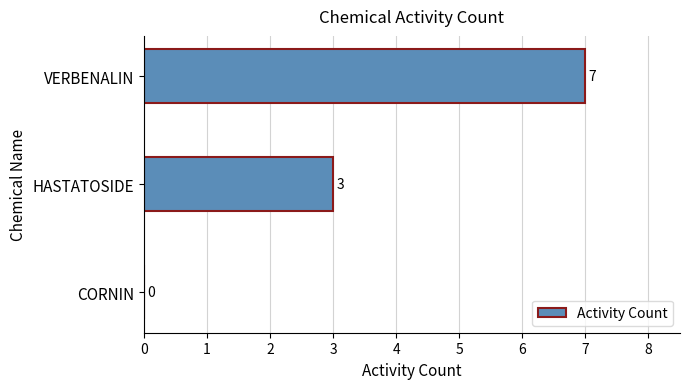

Between CORNIN and HASTATOSIDE, which is larger?

HASTATOSIDE